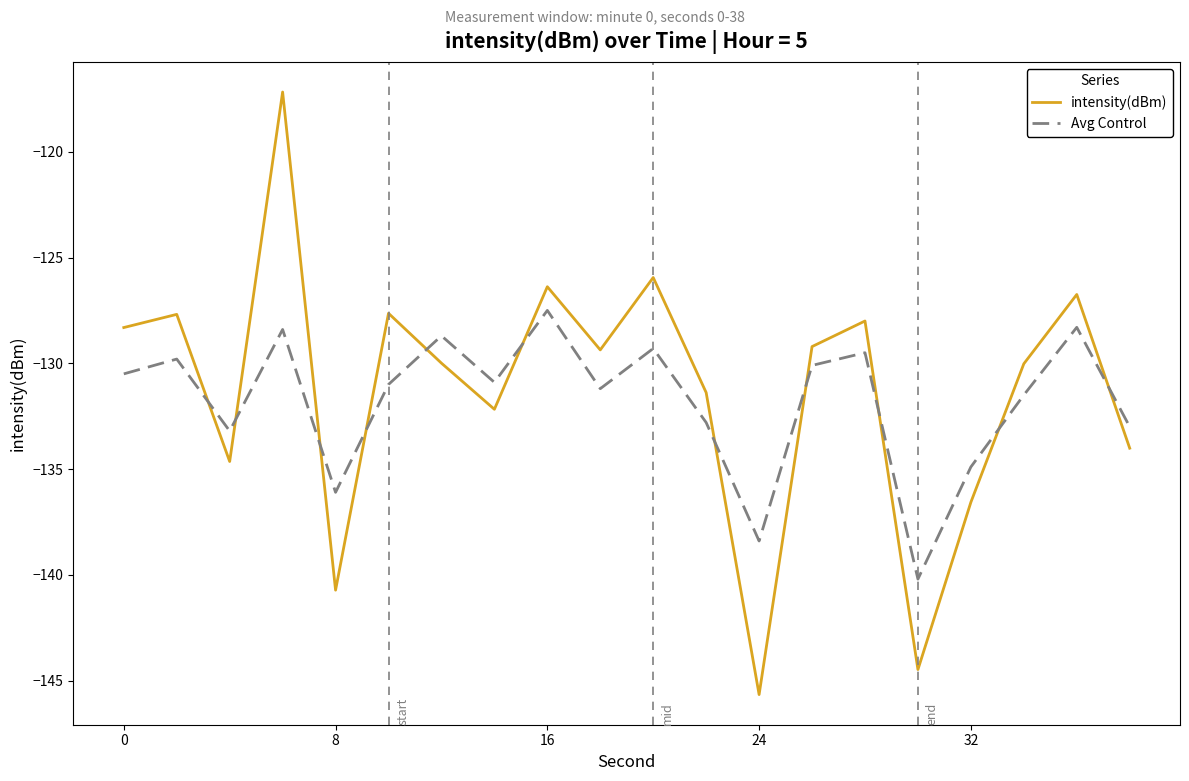

Which series has the widest spread of values?

intensity(dBm)